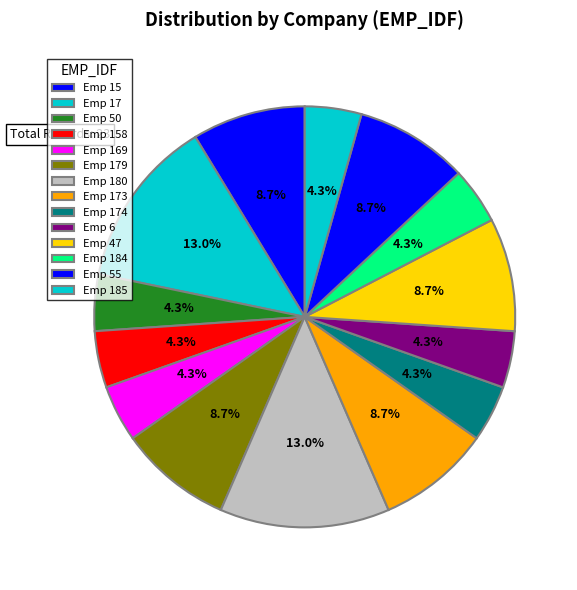

Is there any slice that represents more than half of the pie?

No